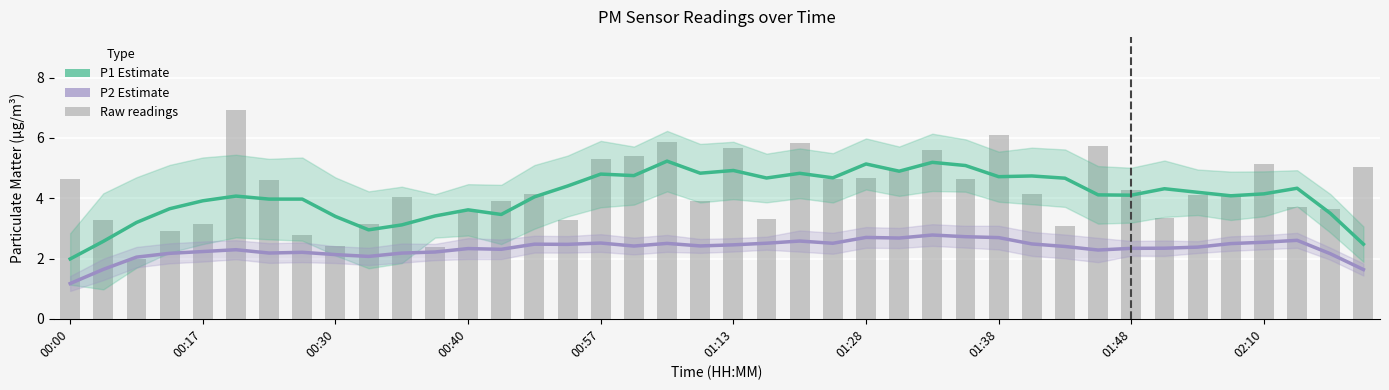

Which category has the highest value in the P1 Estimate series?

18